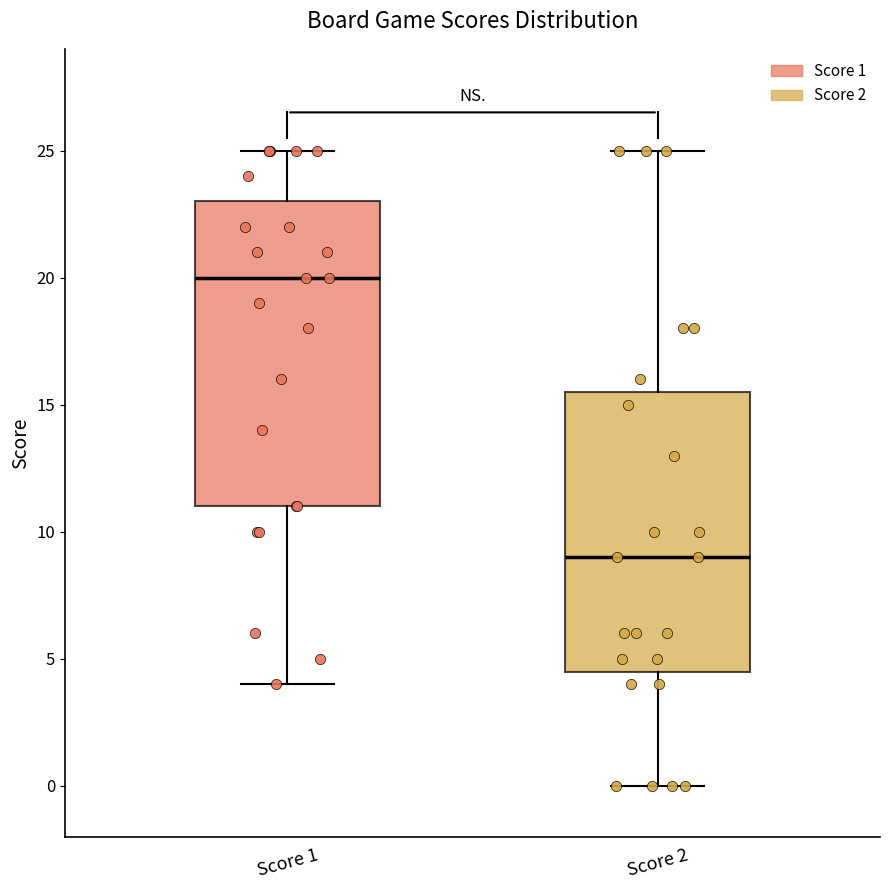

Where does the median line of the box for Score 1 sit on the y-axis? The values are not printed on the chart, so give them approximately, as read against the axis.

20.0